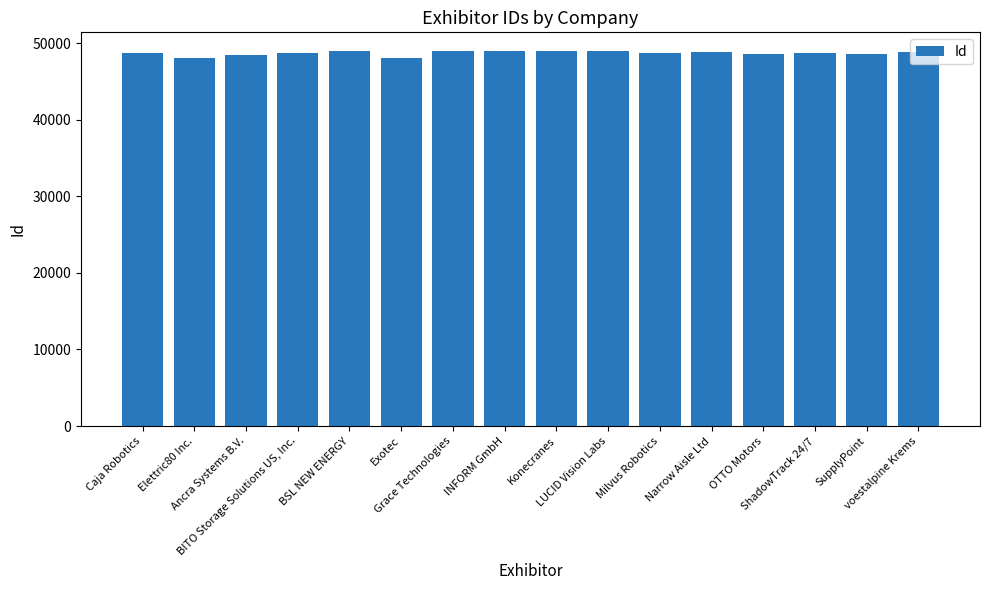

What is the sum of all values?

778926